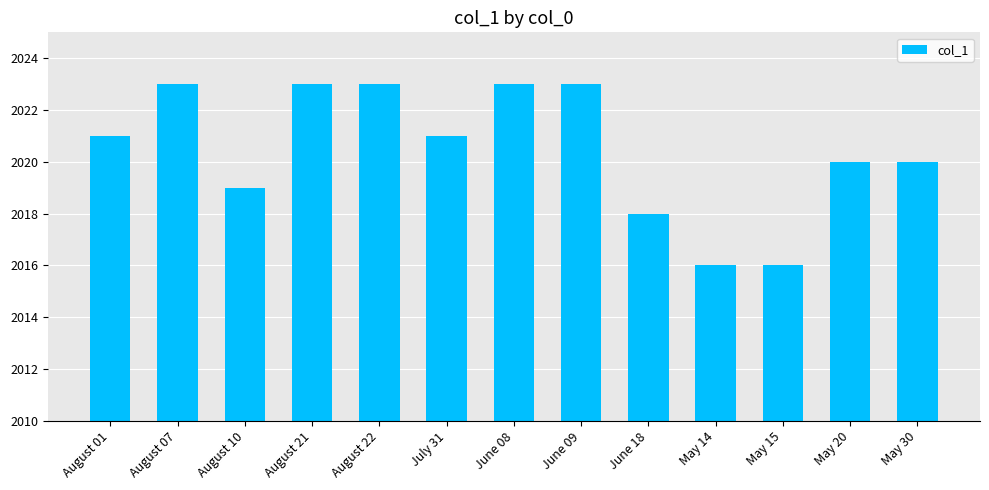

Reading right to left, transcribe all the data shown in this chart.

May 30=2020	May 20=2020	May 15=2016	May 14=2016	June 18=2018	June 09=2023	June 08=2023	July 31=2021	August 22=2023	August 21=2023	August 10=2019	August 07=2023	August 01=2021